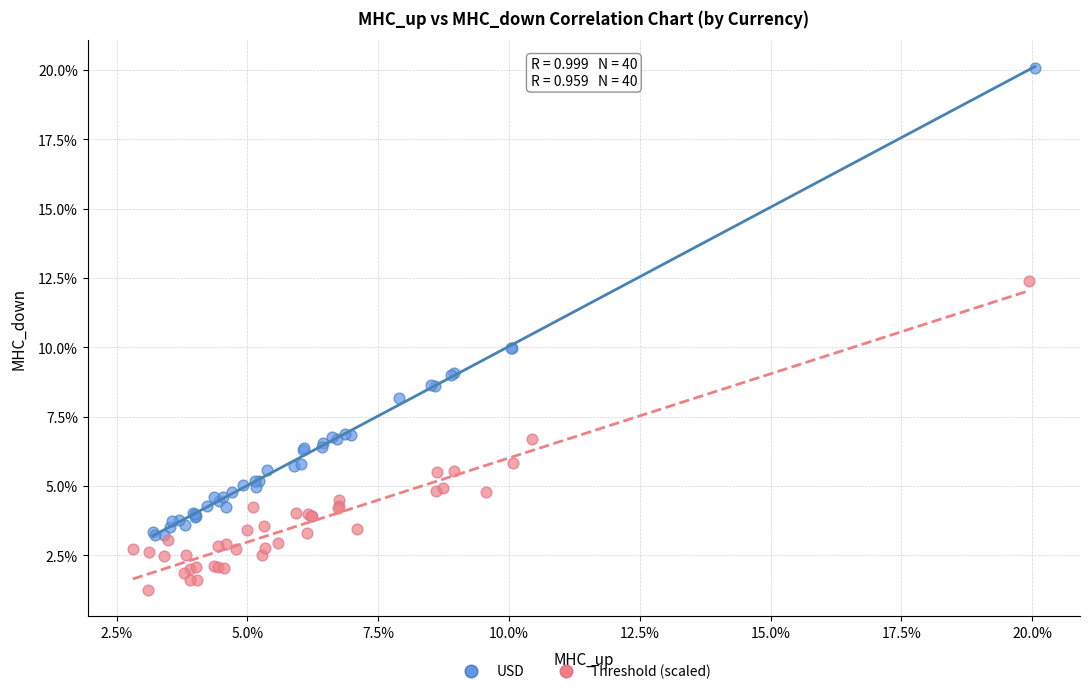

What are all the series names shown in the legend?

USD, Threshold (scaled)